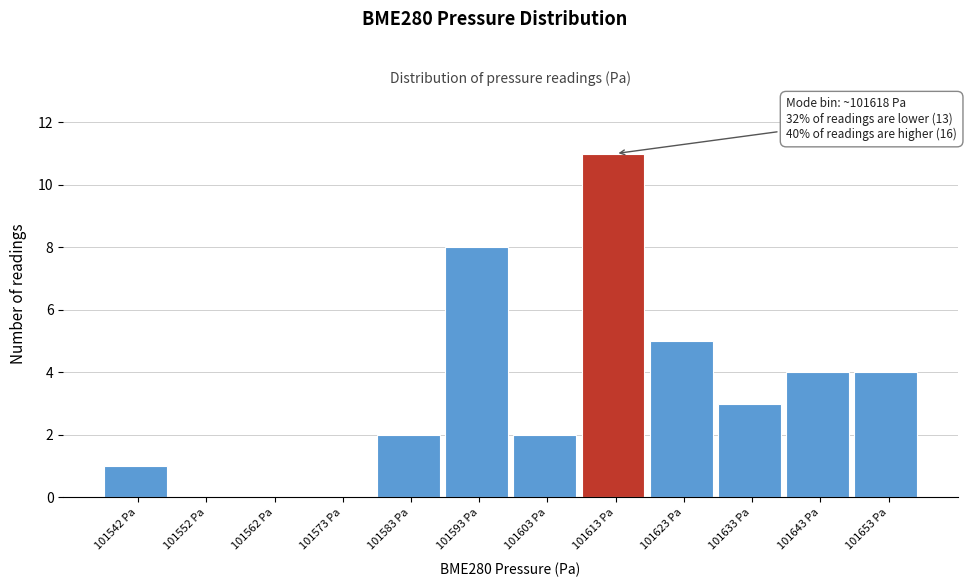

Reading left to right, extract all data points from this chart.

101542 Pa=1	101552 Pa=0	101562 Pa=0	101573 Pa=0	101583 Pa=2	101593 Pa=8	101603 Pa=2	101613 Pa=11	101623 Pa=5	101633 Pa=3	101643 Pa=4	101653 Pa=4